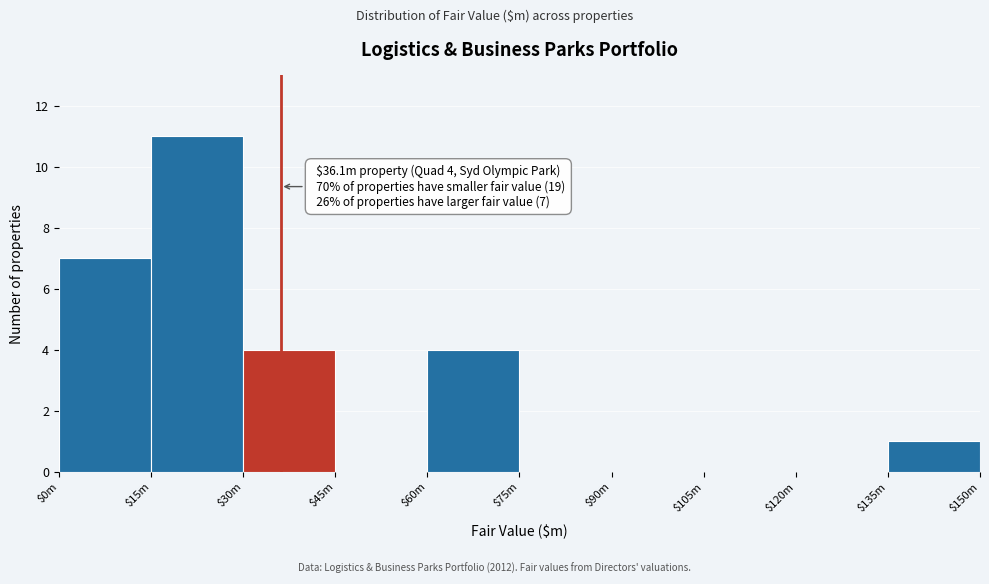

At which category does the chart reach its peak across all series?

$15m